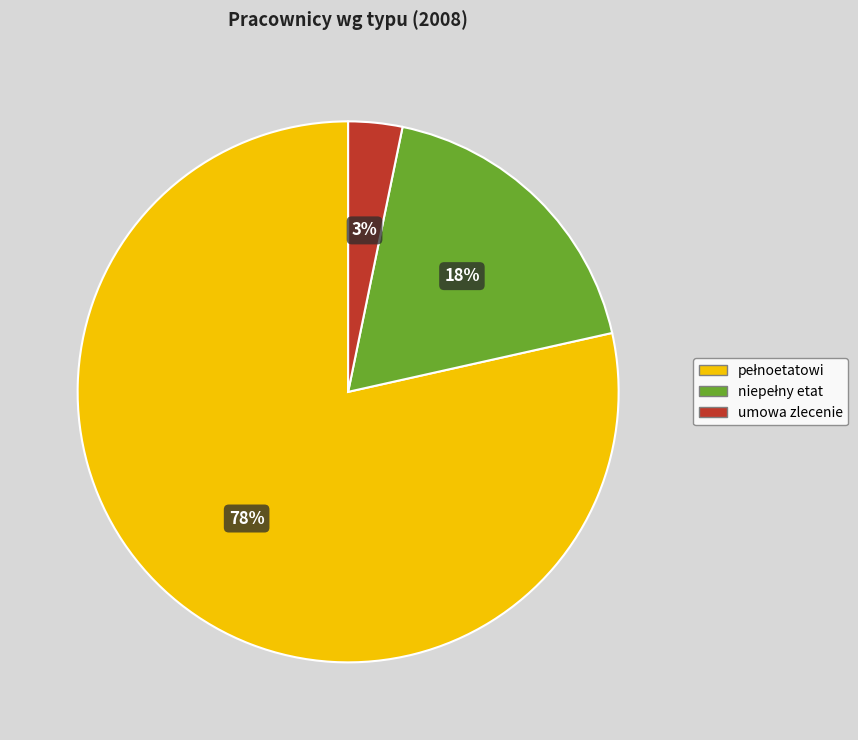

Does umowa zlecenie represent more than half of the total?

No